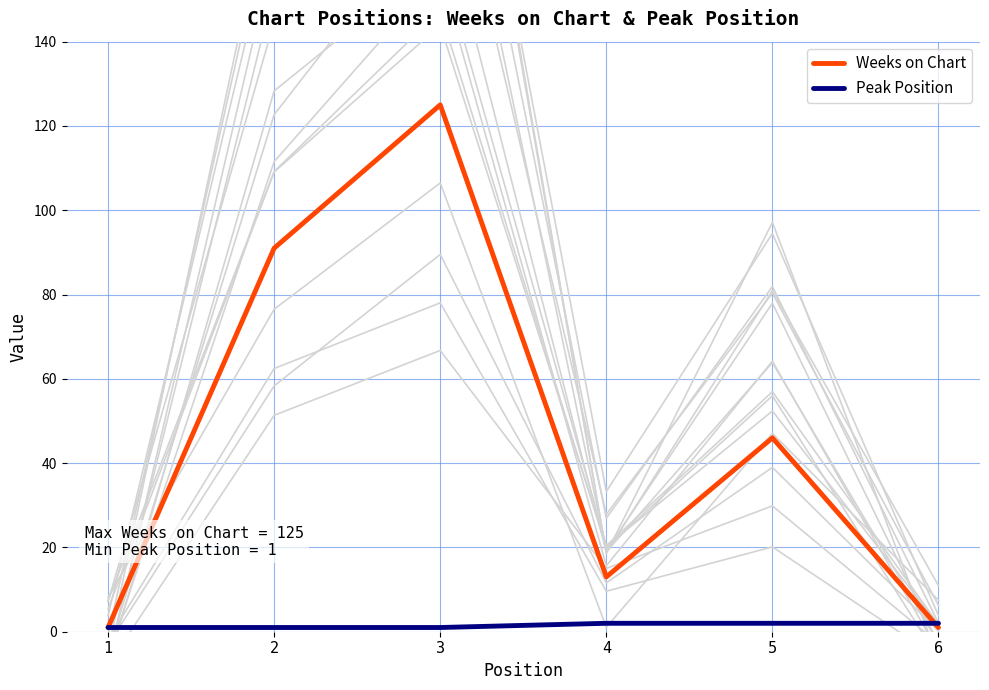

What is the lowest value of the Peak Position series?

1